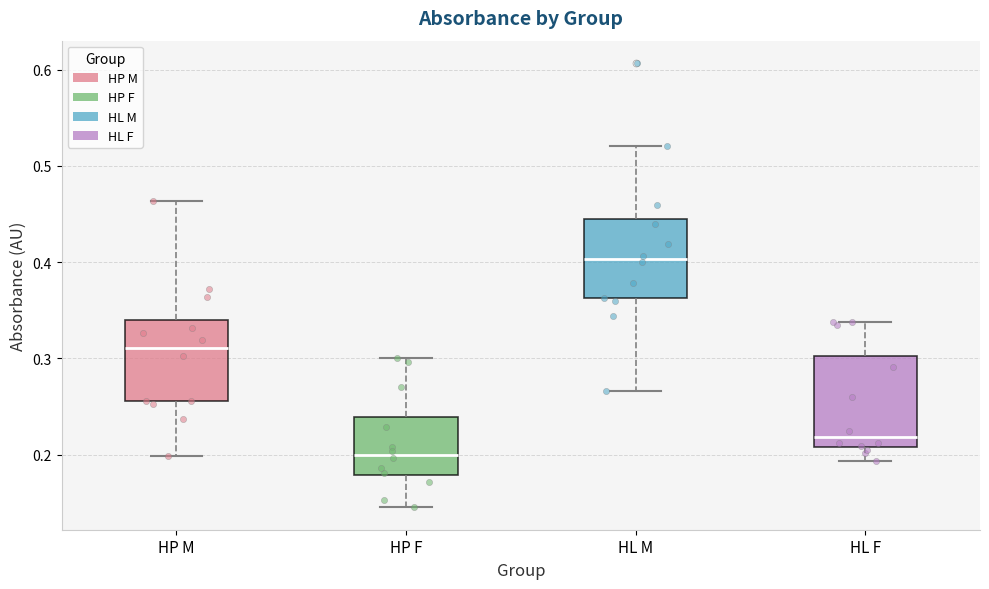

Reading left to right, read every box against the y-axis: the position of its median line, the range the box covers, and the ends of its whiskers. The values are not printed on the chart, so give them approximately, as read against the axis.

HP M: median 0.31, box 0.26 to 0.34, whiskers 0.20 to 0.46
HP F: median 0.20, box 0.18 to 0.24, whiskers 0.15 to 0.30
HL M: median 0.40, box 0.36 to 0.44, whiskers 0.27 to 0.52
HL F: median 0.22, box 0.21 to 0.30, whiskers 0.19 to 0.34